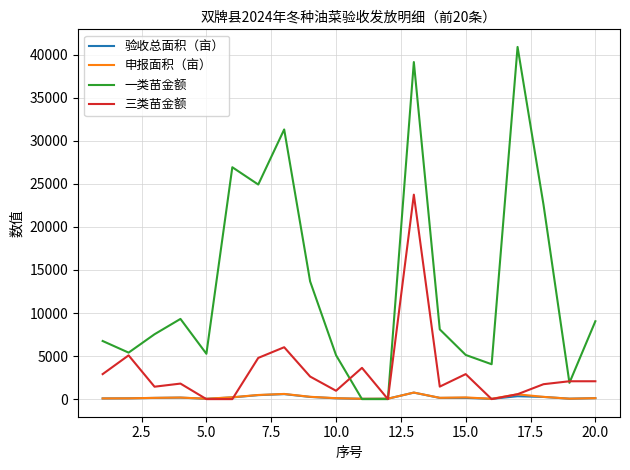

Which series has the largest total across all categories?

一类苗金额